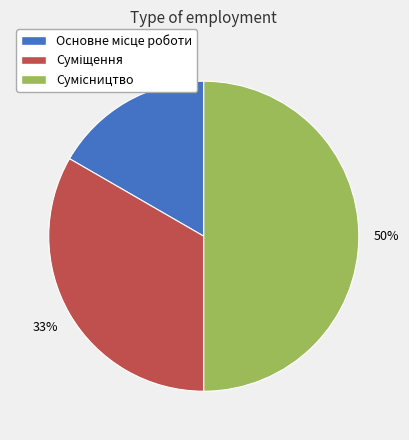

To the nearest percent, what is the average slice percentage?

33%